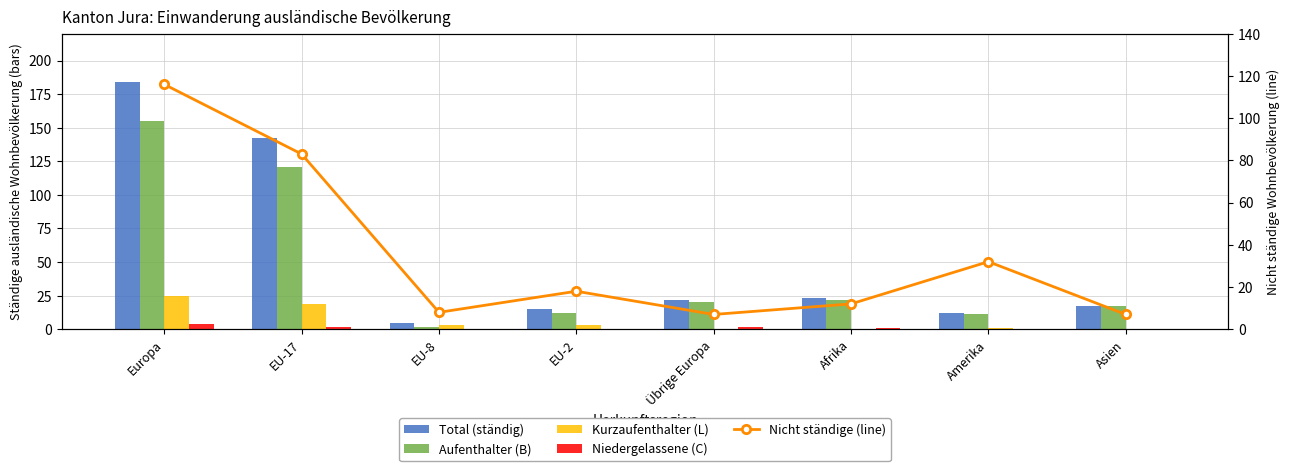

Which category has the lowest value across all series?

Übrige Europa